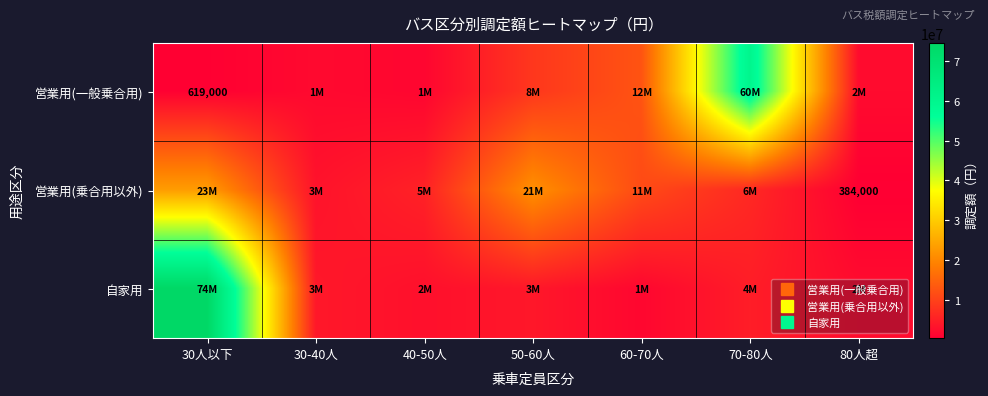

List the series in order of their overall mean, highest first.

自家用, 営業用(一般乗合用), 営業用(乗合用以外)